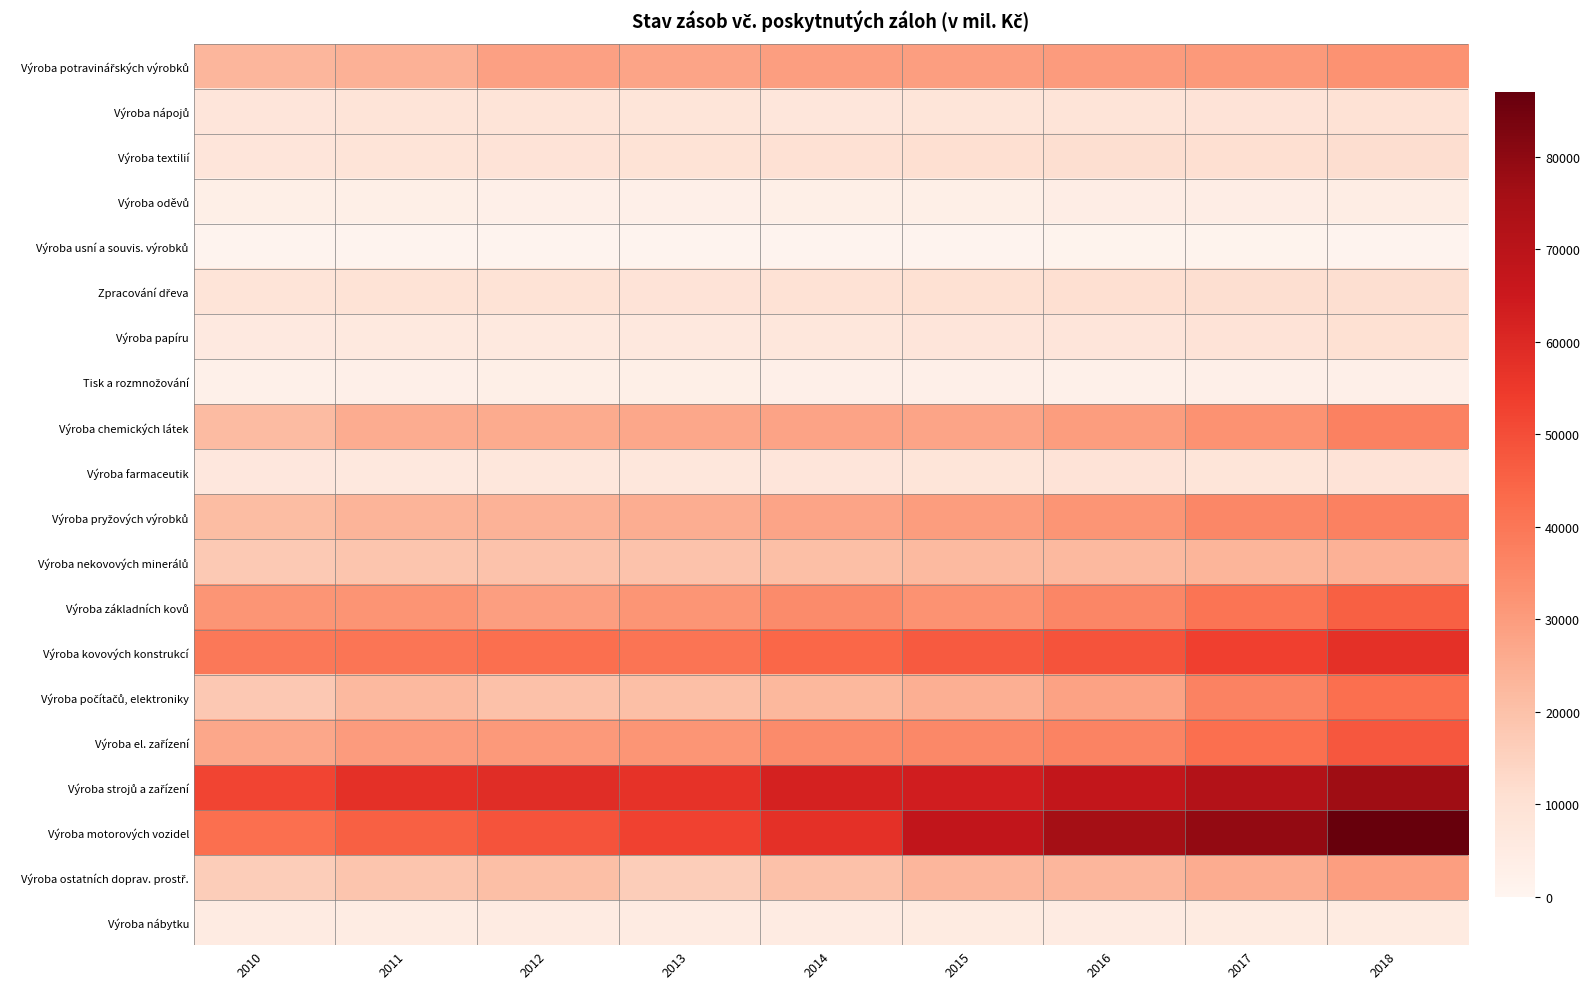

How many series are shown in this chart?

20